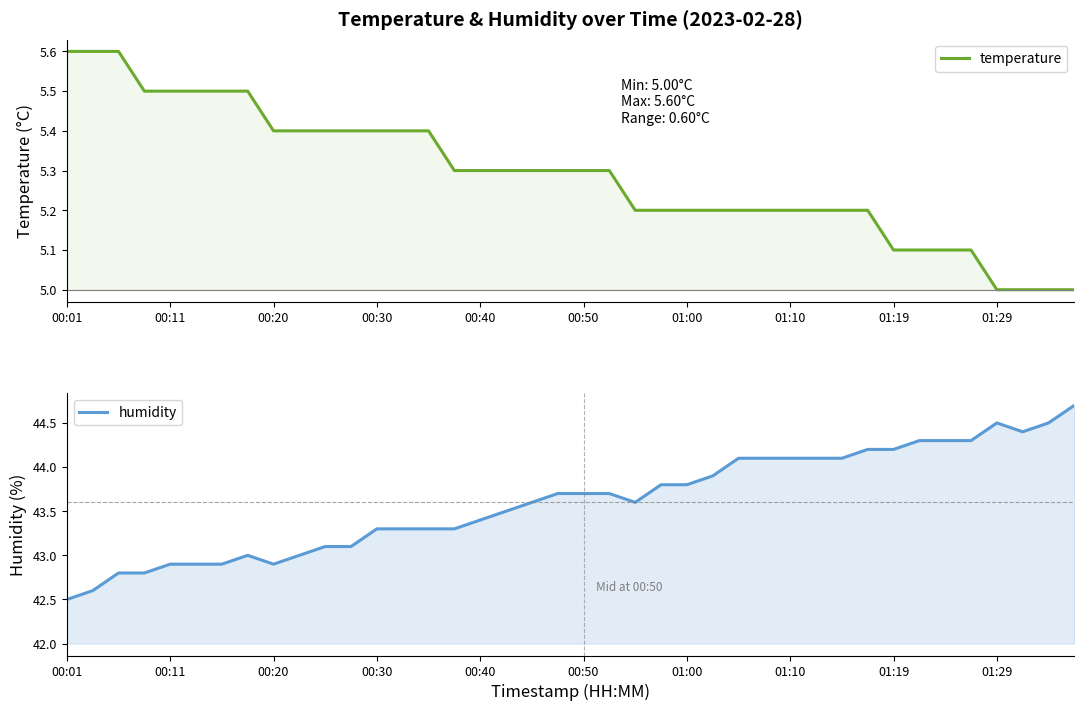

True or false: temperature and humidity cross at least once.

False